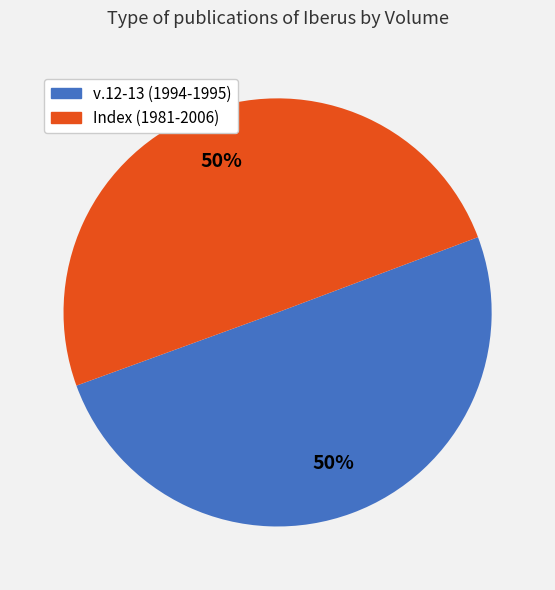

Count the number of slices in the pie.

2